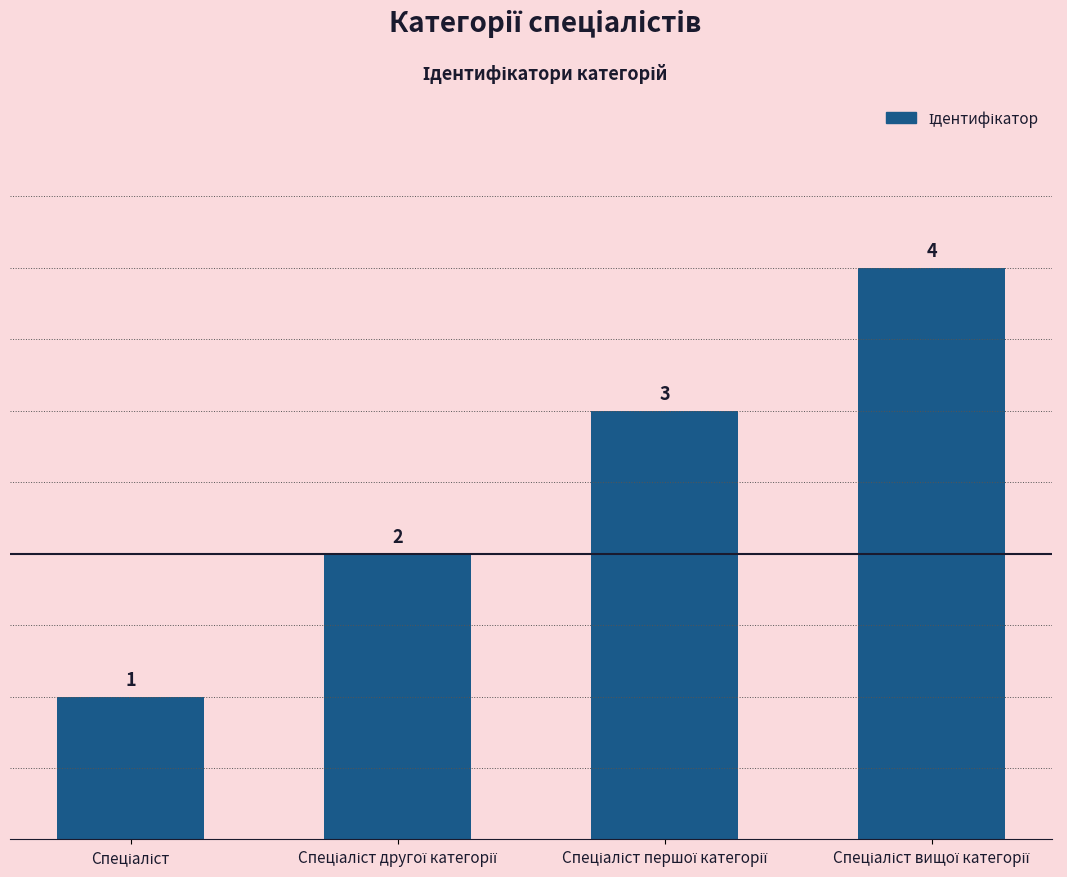

What is the sum of all values?

10